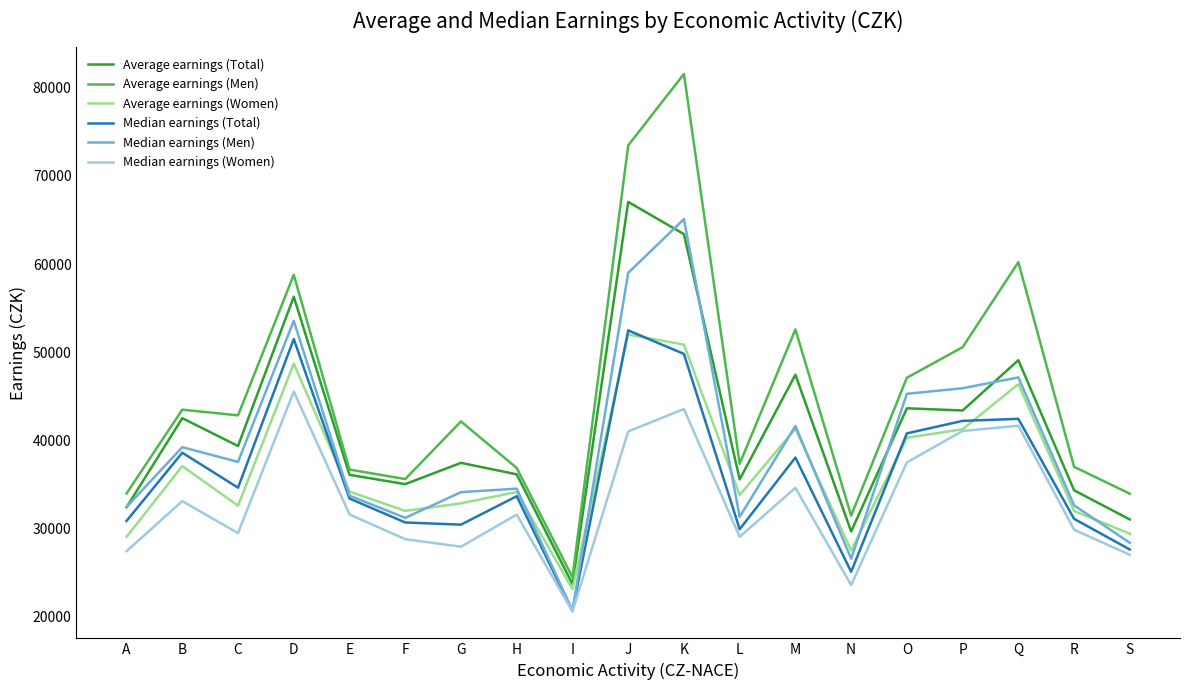

What is the difference between the Median earnings (Total) values at E and P?

8822